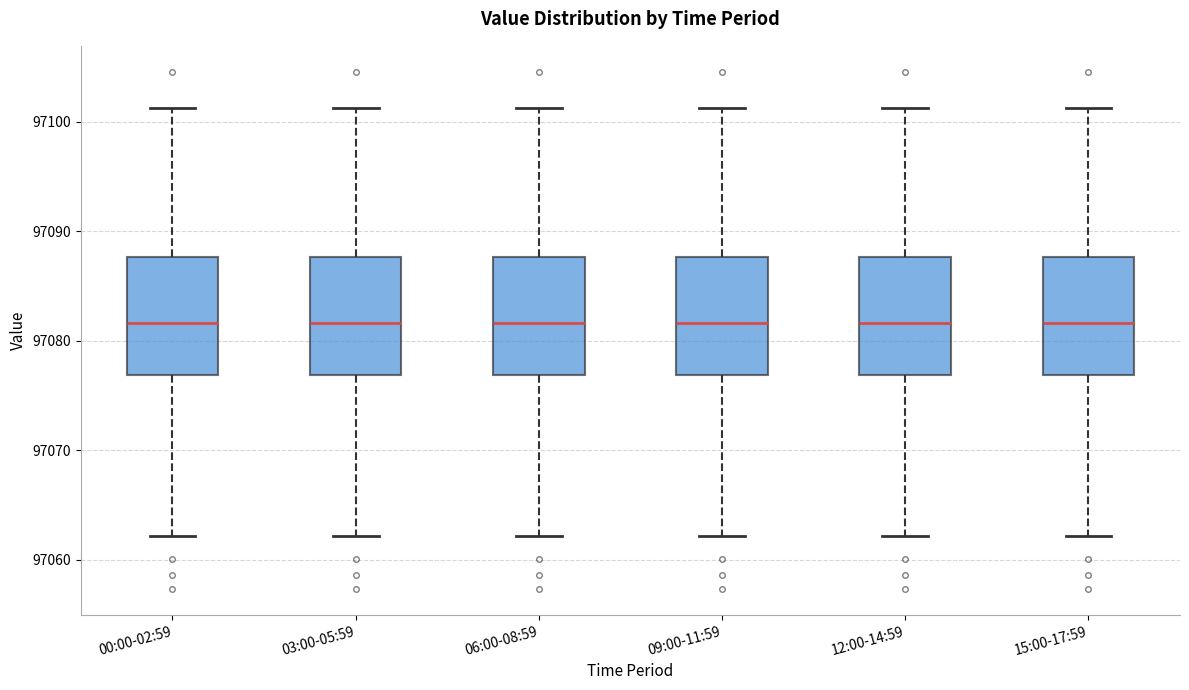

Where is the lower edge of the box for 12:00-14:59 on the y-axis? The values are not printed on the chart, so give them approximately, as read against the axis.

97077